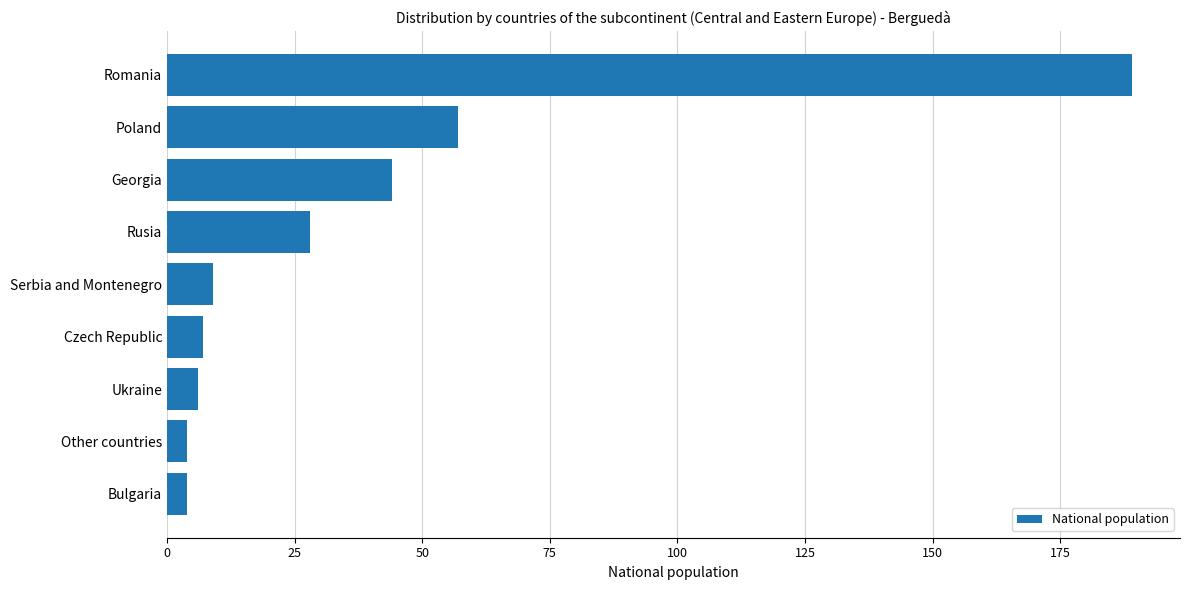

Reading bottom to top, transcribe all the data shown in this chart.

4	4	6	7	9	28	44	57	189